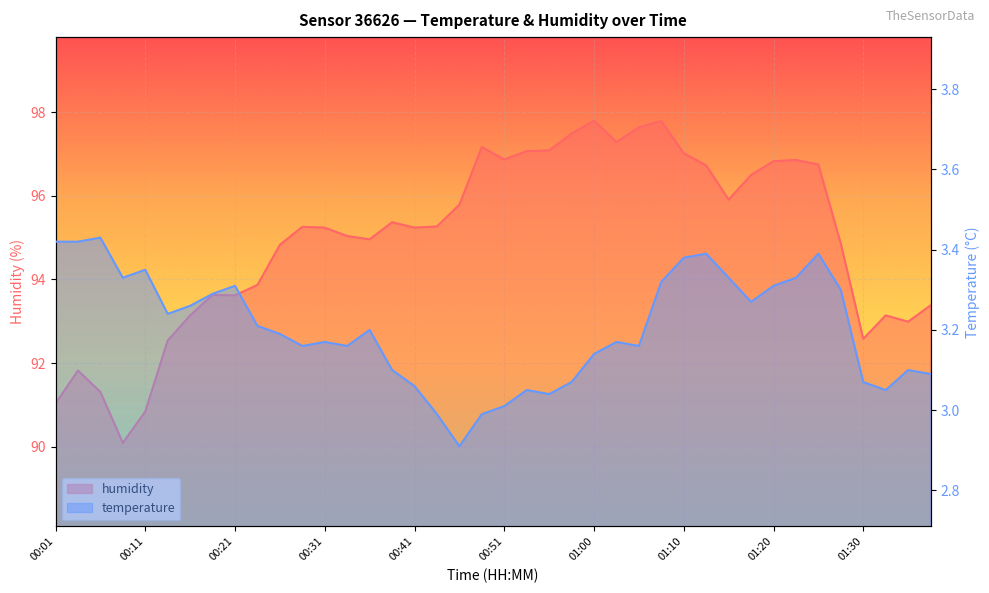

At which label does humidity reach its peak?

01:00